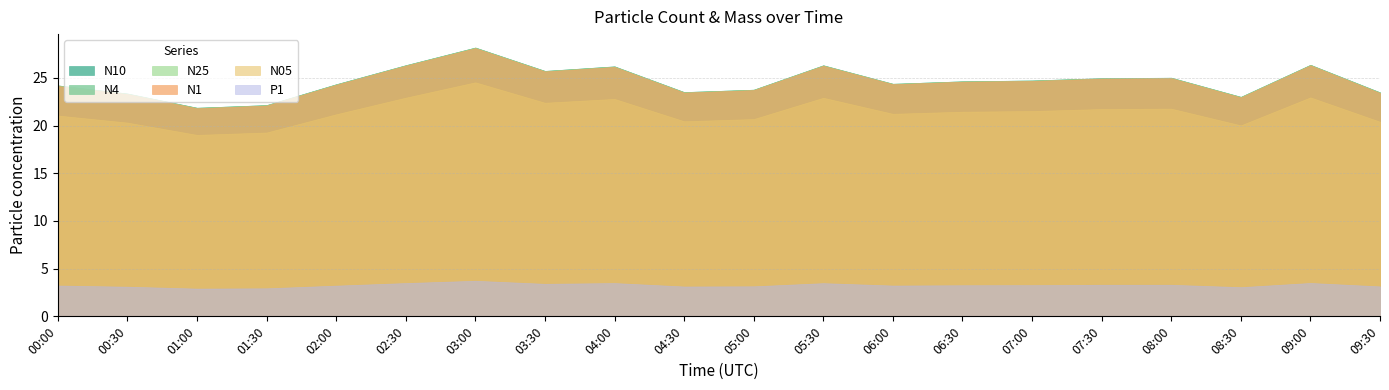

Rank the series by their maximum value, from highest to lowest.

N10, N25, N4, N1, N05, P1